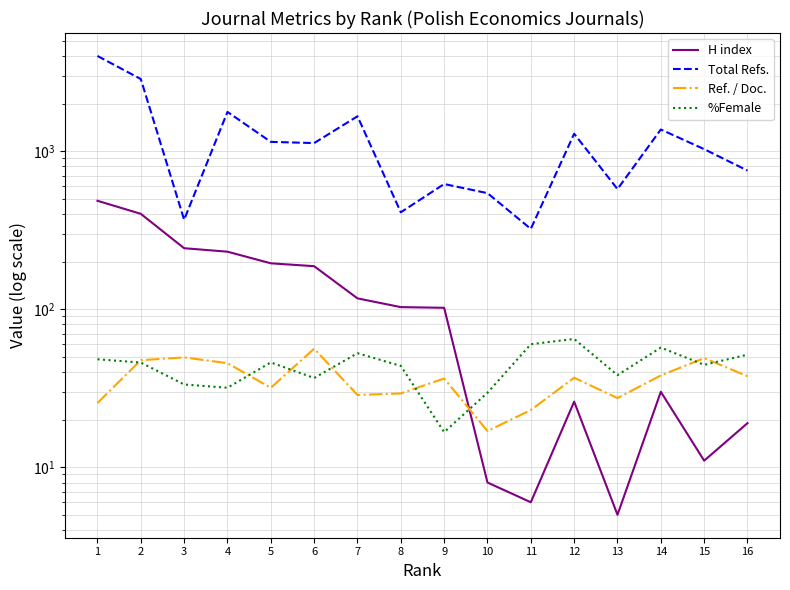

At which category does the chart reach its peak across all series?

1